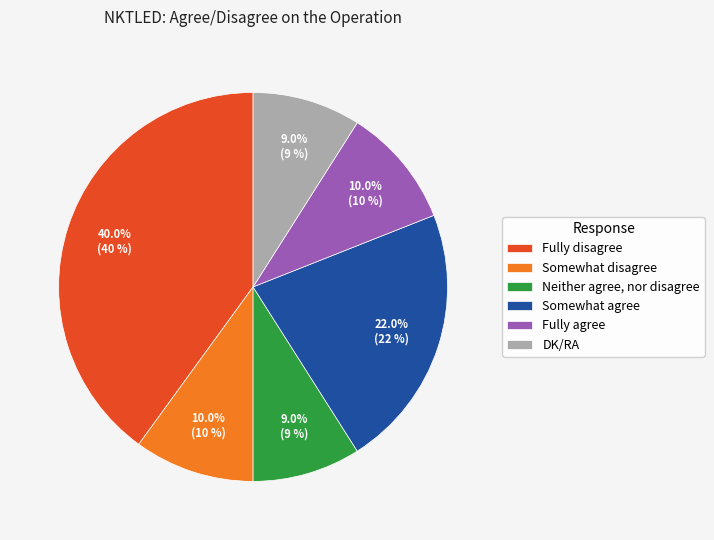

To the nearest percent, what is the difference between the DK/RA and Somewhat agree slice percentages?

13%